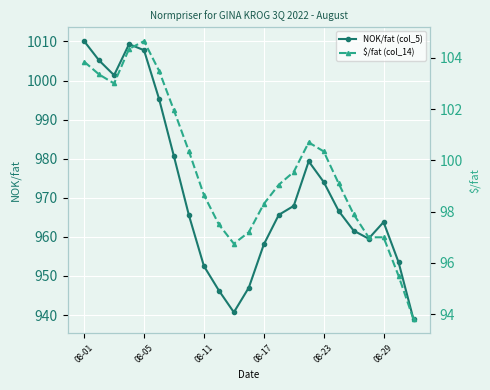

In $/fat (col_14), how many points are higher than both neighbors (excluding endpoints)?

2